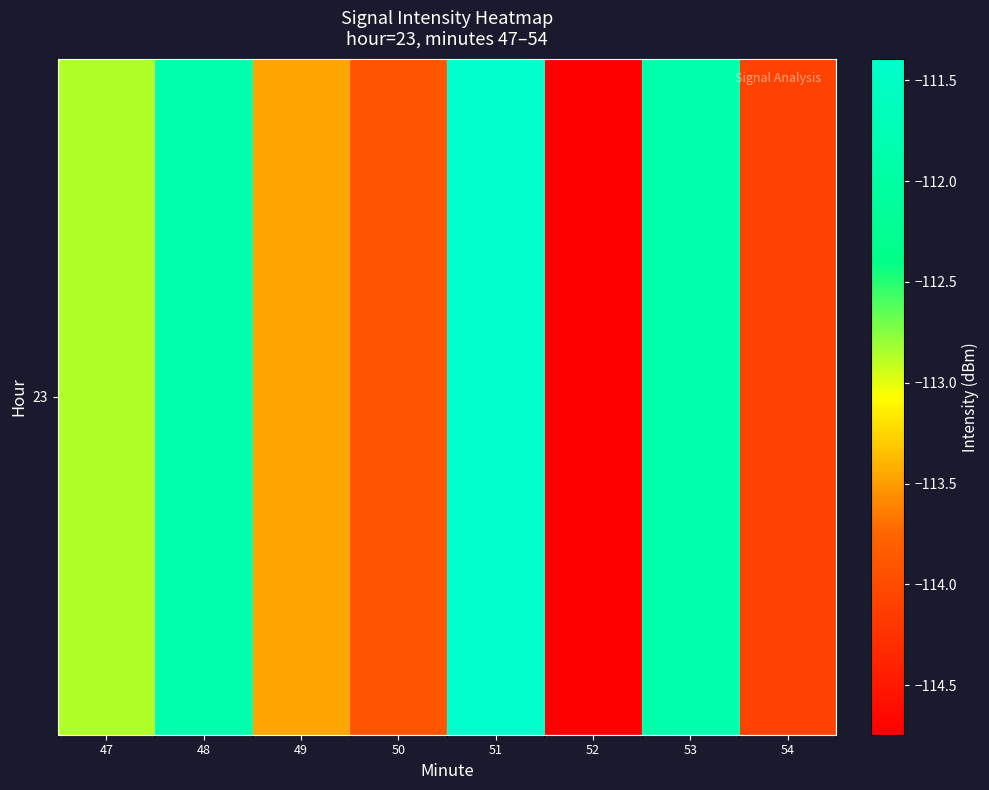

Is it true that the value at 51 is -168.6?

False